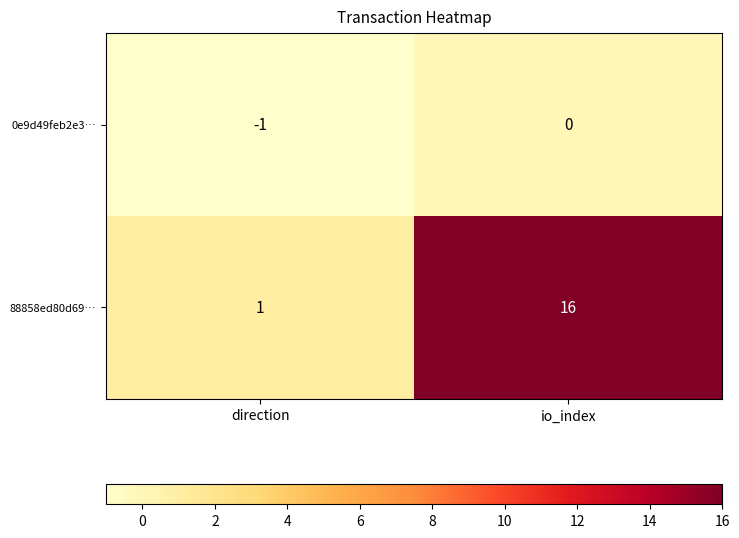

The value of 88858ed80d69… at io_index is 27. True or false?

False